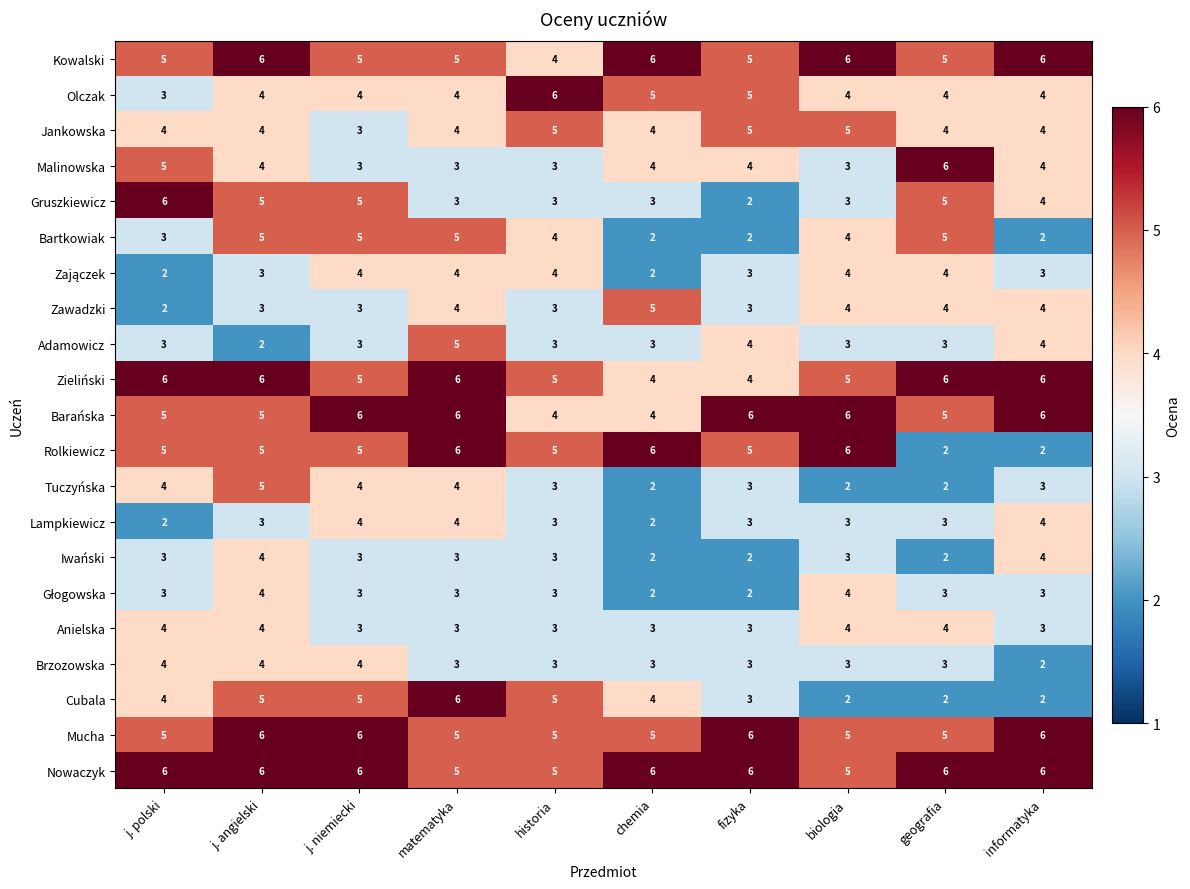

How many data points in Cubala are less than 4?

4